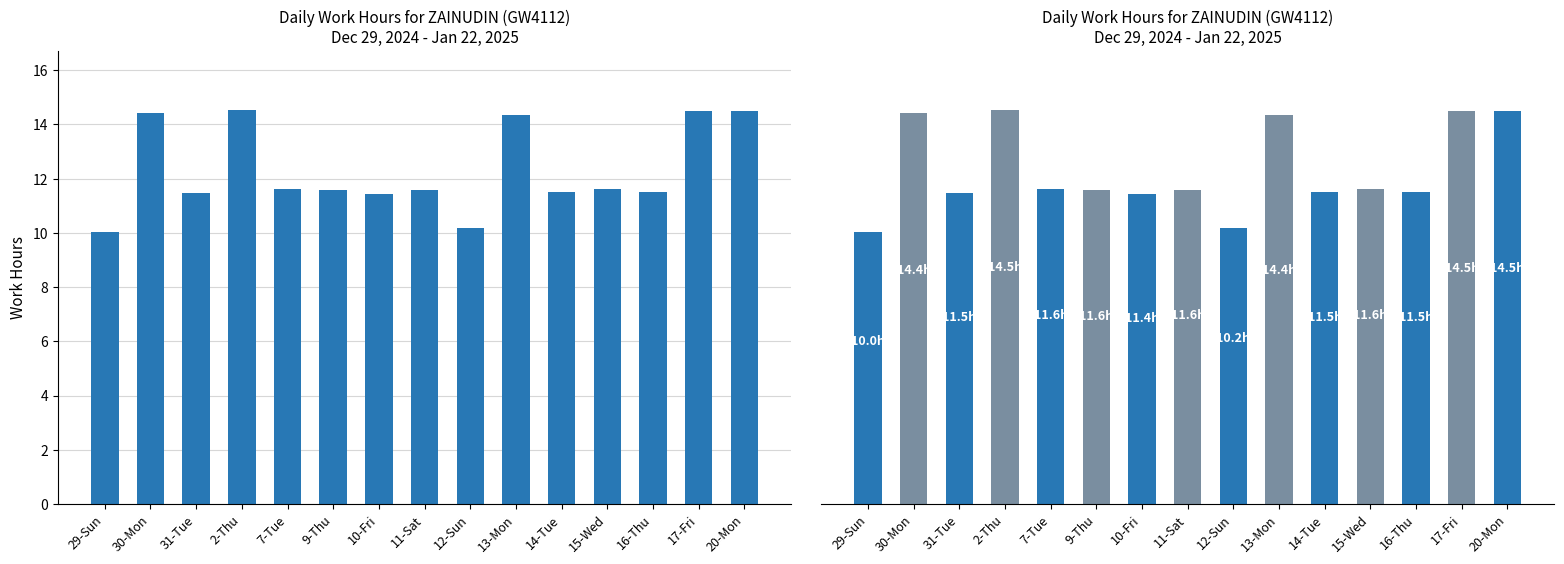

What is the difference between the values at 31-Tue and 15-Wed?

0.1